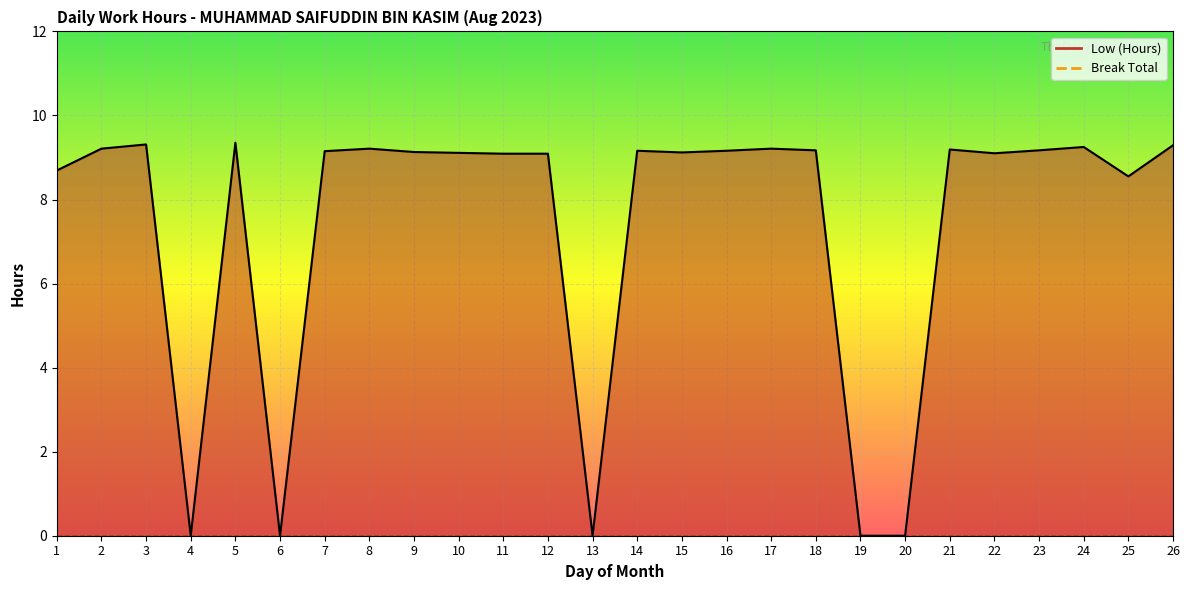

Reading left to right, transcribe all the data shown in this chart.

Low (Hours) line: 1=8.7	2=9.2	3=9.3	4=0.0	5=9.3	6=0.0	7=9.2	8=9.2	9=9.1	10=9.1	11=9.1	12=9.1	13=0.0	14=9.2	15=9.1	16=9.2	17=9.2	18=9.2	19=0.0	20=0.0	21=9.2	22=9.1	23=9.2	24=9.2	25=8.6	26=9.3
Break Total line: 1=0.0	2=0.0	3=0.0	4=0.0	5=0.0	6=0.0	7=0.0	8=0.0	9=0.0	10=0.0	11=0.0	12=0.0	13=0.0	14=0.0	15=0.0	16=0.0	17=0.0	18=0.0	19=0.0	20=0.0	21=0.0	22=0.0	23=0.0	24=0.0	25=0.0	26=0.0